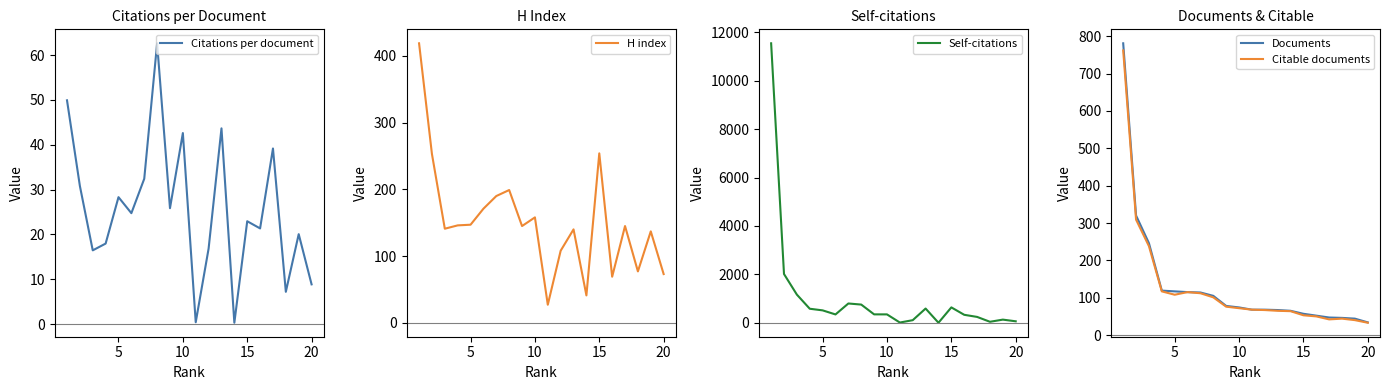

What is the minimum value for Documents?

34